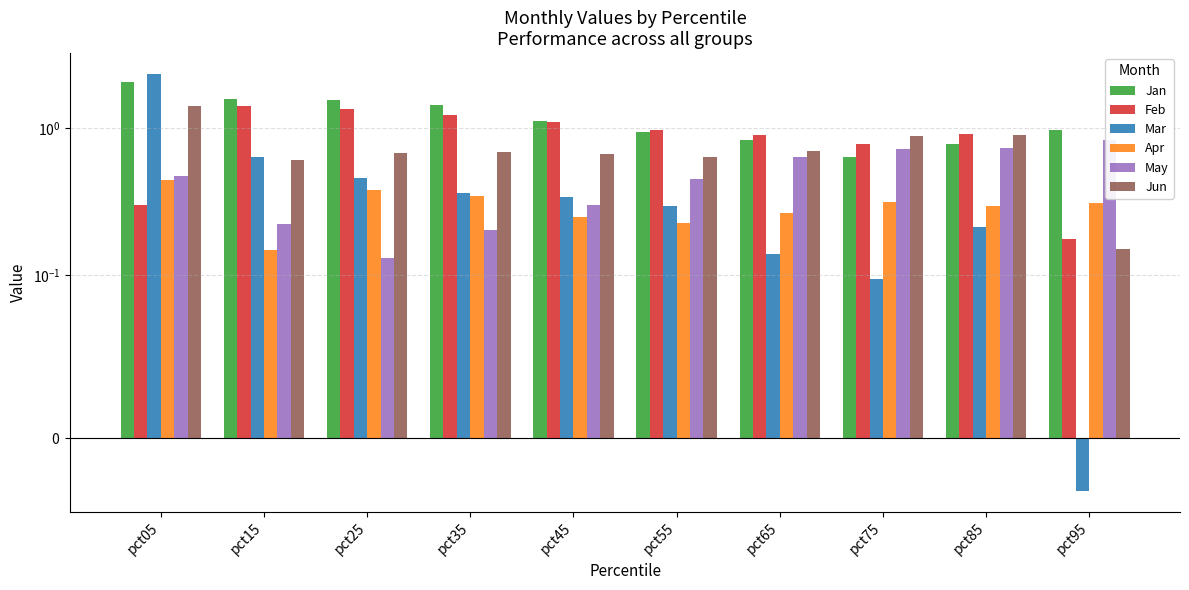

Count the number of categories in the chart.

10